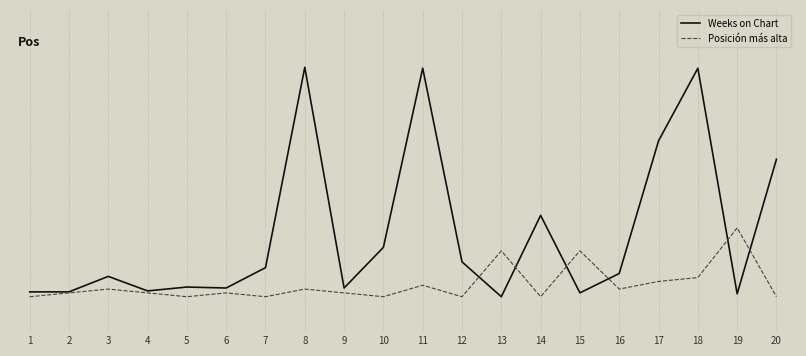

What is the difference between the maximum and second lowest values in the Weeks on Chart series?

1.0